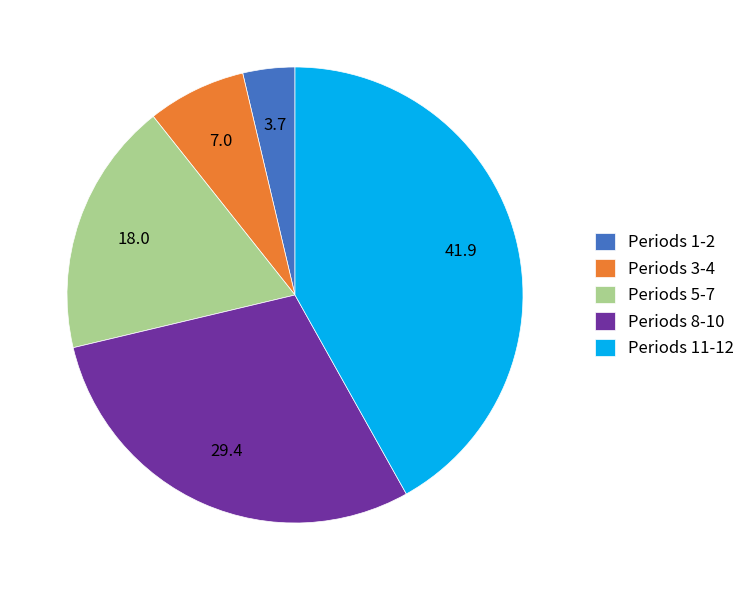

Does any single category account for the majority?

No